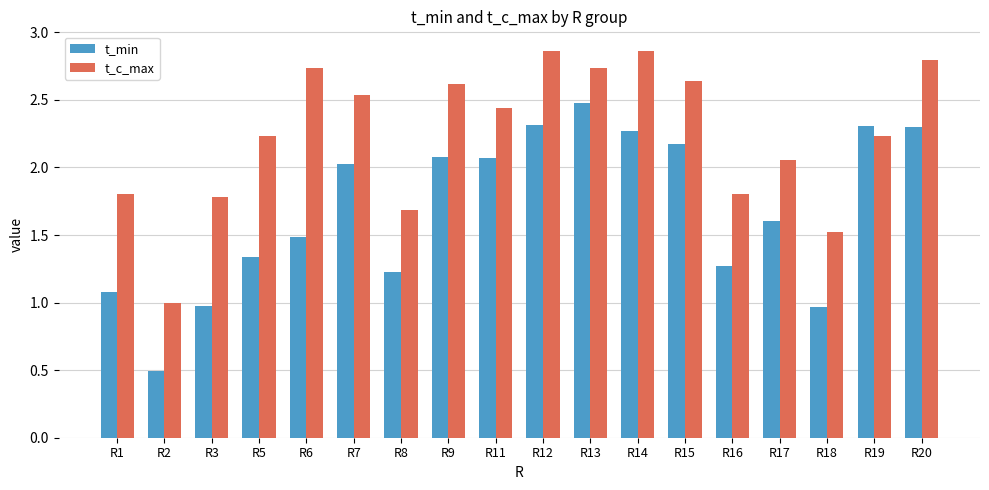

Which series has the largest total across all categories?

t_c_max